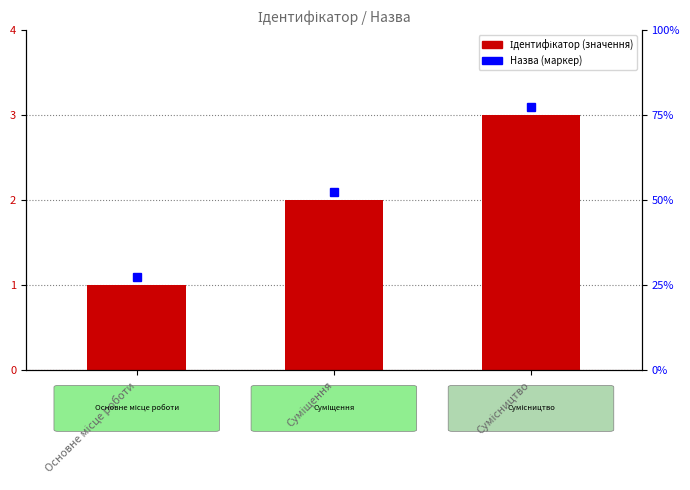

Does the chart contain any negative values?

No